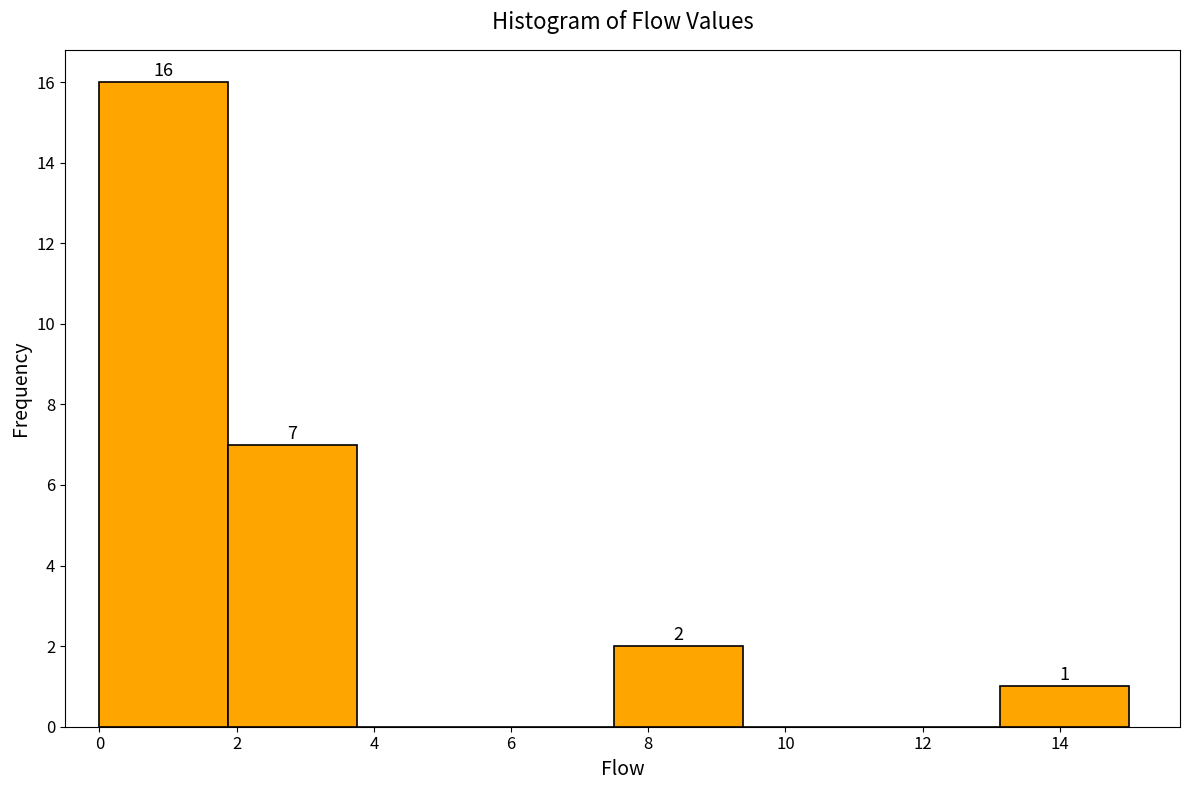

Which range on the x-axis has the tallest bar?

0.0 to 1.8